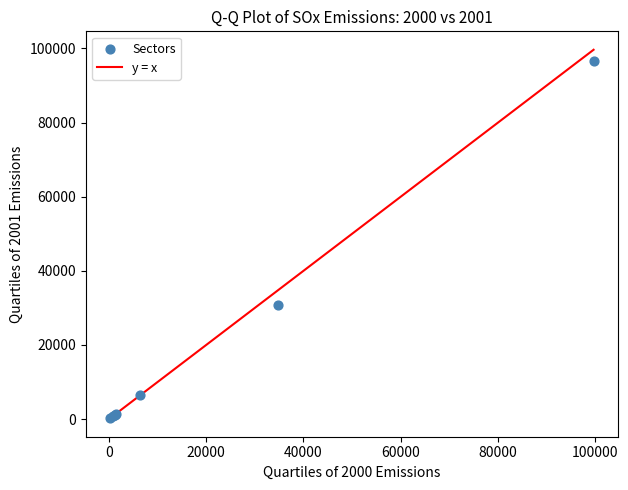

What Y value in the scatter plot is closest to 48420?

30843.3